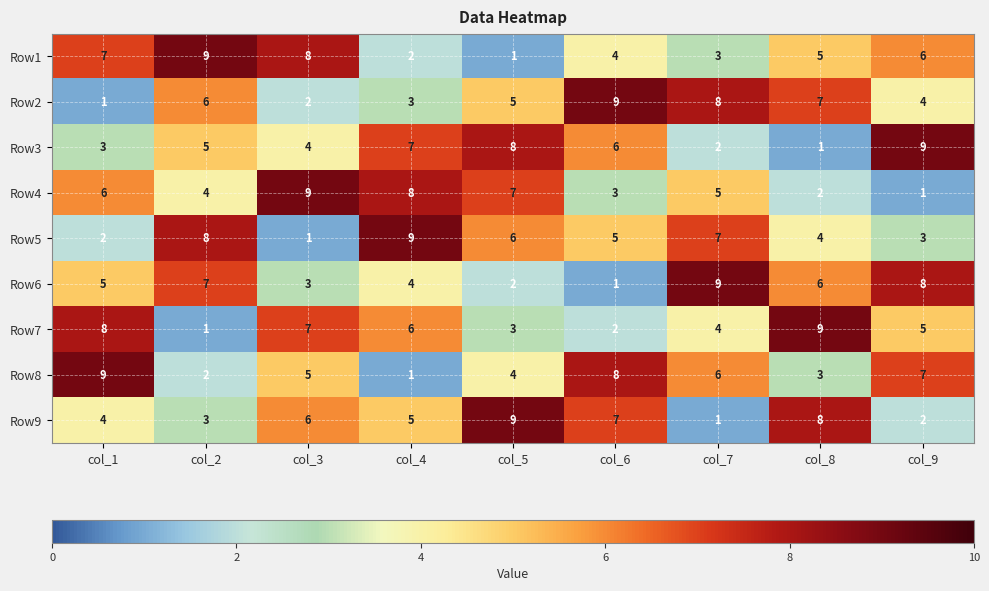

Which category has the lowest value in the Row7 series?

col_2